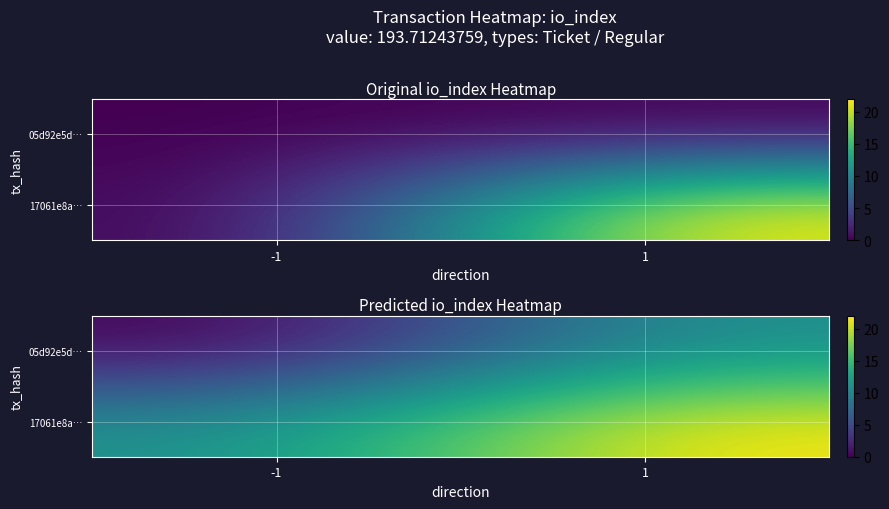

Which label corresponds to the largest value in the chart?

1